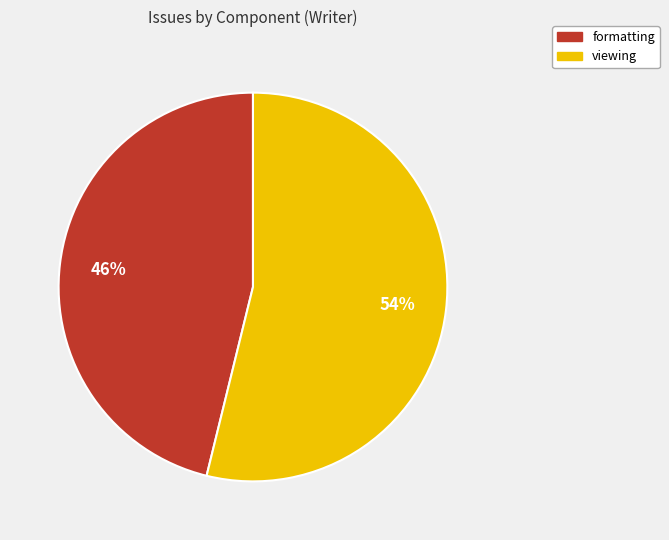

What is the ratio of the value at formatting to the value at viewing?

0.9